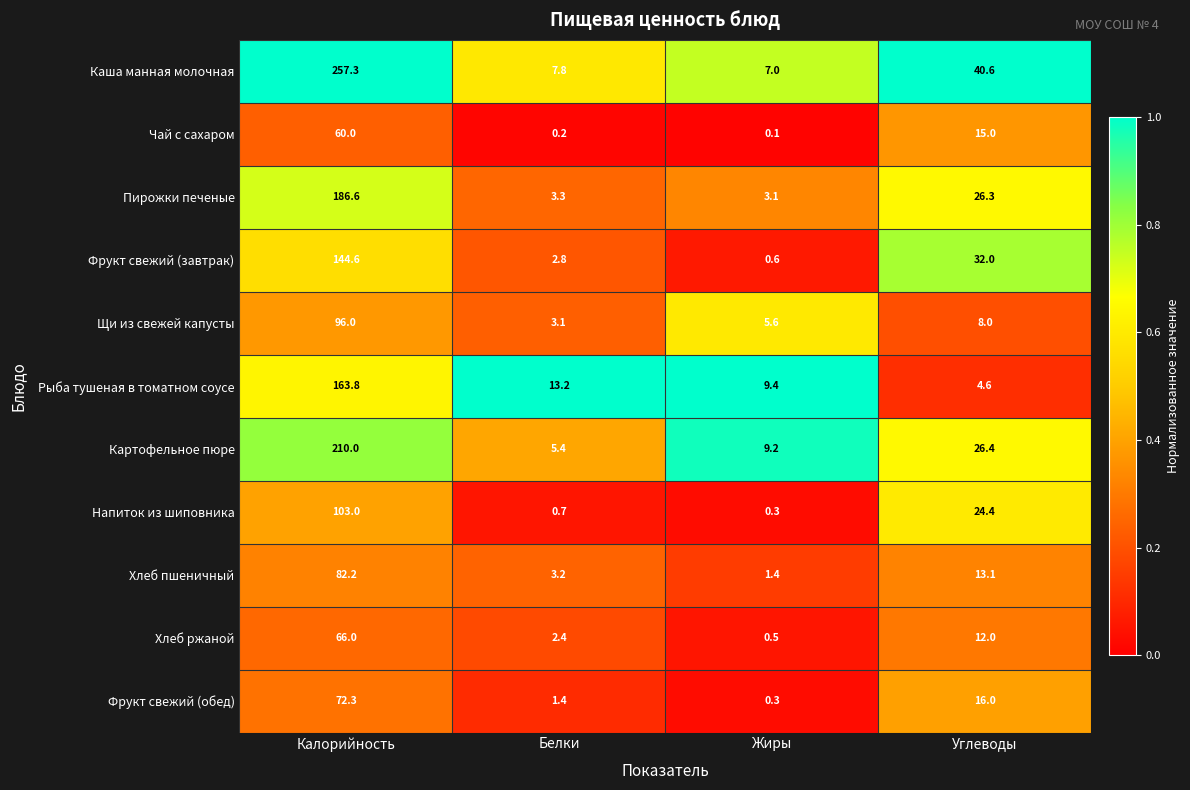

Rank the series at Белки from highest to lowest value.

Рыба тушеная в томатном соусе, Каша манная молочная, Картофельное пюре, Пирожки печеные, Хлеб пшеничный, Щи из свежей капусты, Фрукт свежий (завтрак), Хлеб ржаной, Фрукт свежий (обед), Напиток из шиповника, Чай с сахаром